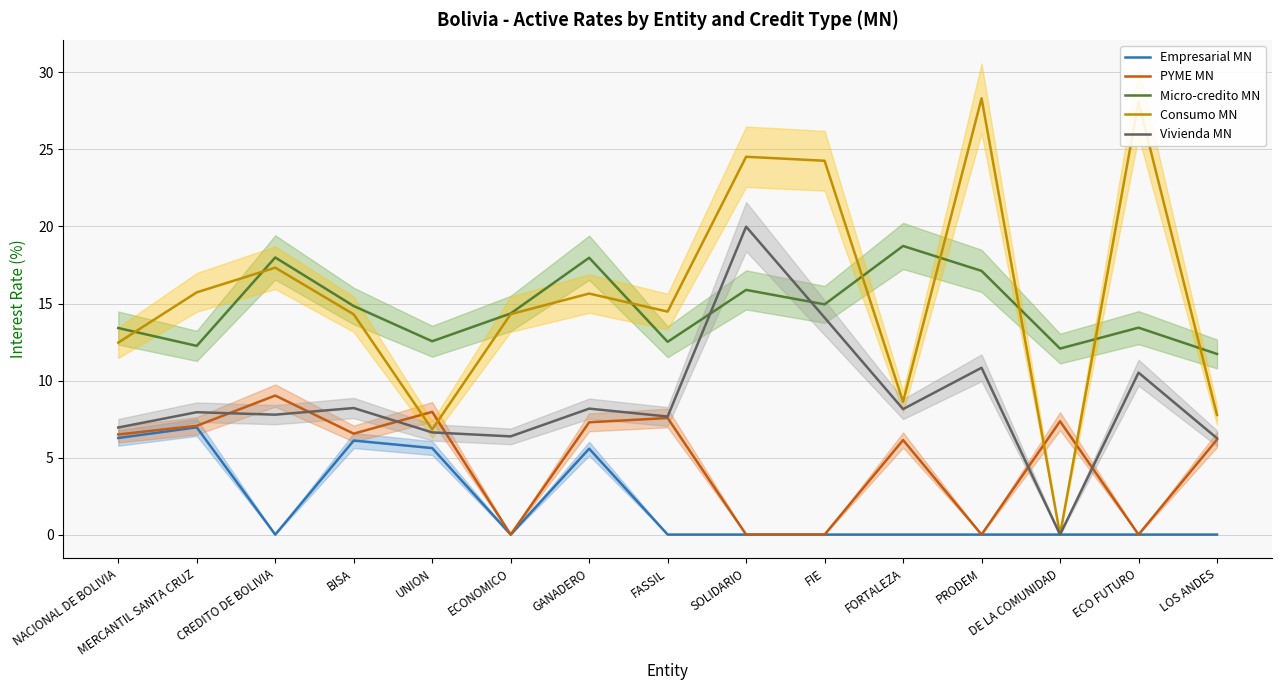

Where is the first local minimum for Consumo MN?

UNION